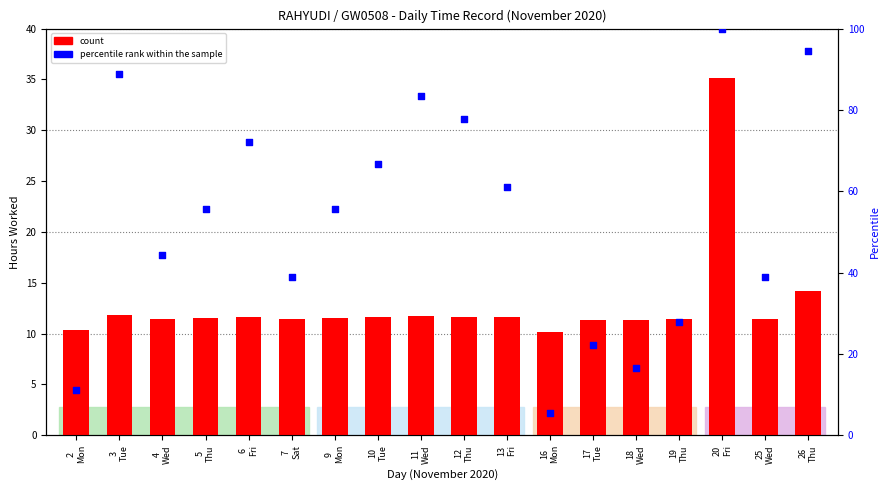

Which series reaches the minimum Y coordinate?

percentile rank within the sample